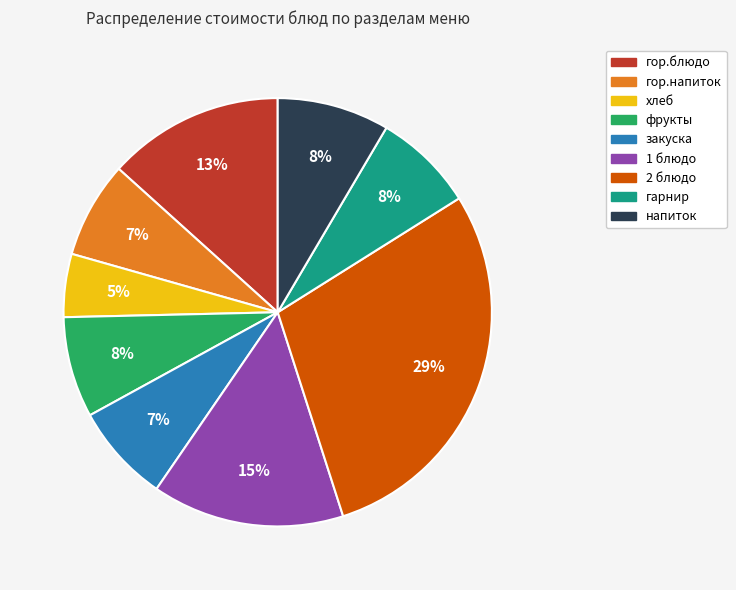

What percentage is the напиток slice, to the nearest percent?

8%